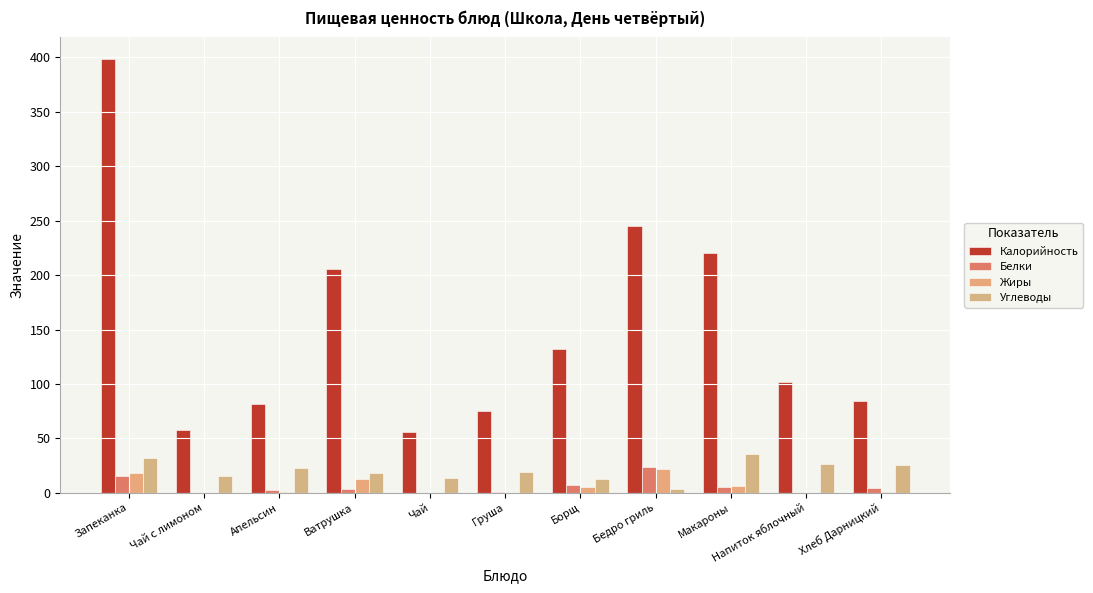

Reading left to right, list all the values displayed in this chart.

Калорийность: Запеканка=398.4	Чай с лимоном=57.6	Апельсин=81.7	Ватрушка=205.5	Чай=55.6	Груша=74.9	Борщ=132.3	Бедро гриль=245.0	Макароны=220.5	Напиток яблочный=102.0	Хлеб Дарницкий=84.0
Белки: Запеканка=15.6	Чай с лимоном=0.1	Апельсин=2.4	Ватрушка=3.5	Чай=0.2	Груша=0.7	Борщ=7.2	Бедро гриль=24.0	Макароны=5.2	Напиток яблочный=0.1	Хлеб Дарницкий=4.0
Жиры: Запеканка=17.8	Чай с лимоном=0.0	Апельсин=0.6	Ватрушка=12.5	Чай=0.0	Груша=0.0	Борщ=5.6	Бедро гриль=21.8	Макароны=6.2	Напиток яблочный=0.0	Хлеб Дарницкий=0.8
Углеводы: Запеканка=31.6	Чай с лимоном=15.0	Апельсин=22.8	Ватрушка=18.3	Чай=13.9	Груша=18.7	Борщ=13.1	Бедро гриль=3.4	Макароны=35.3	Напиток яблочный=26.4	Хлеб Дарницкий=25.4